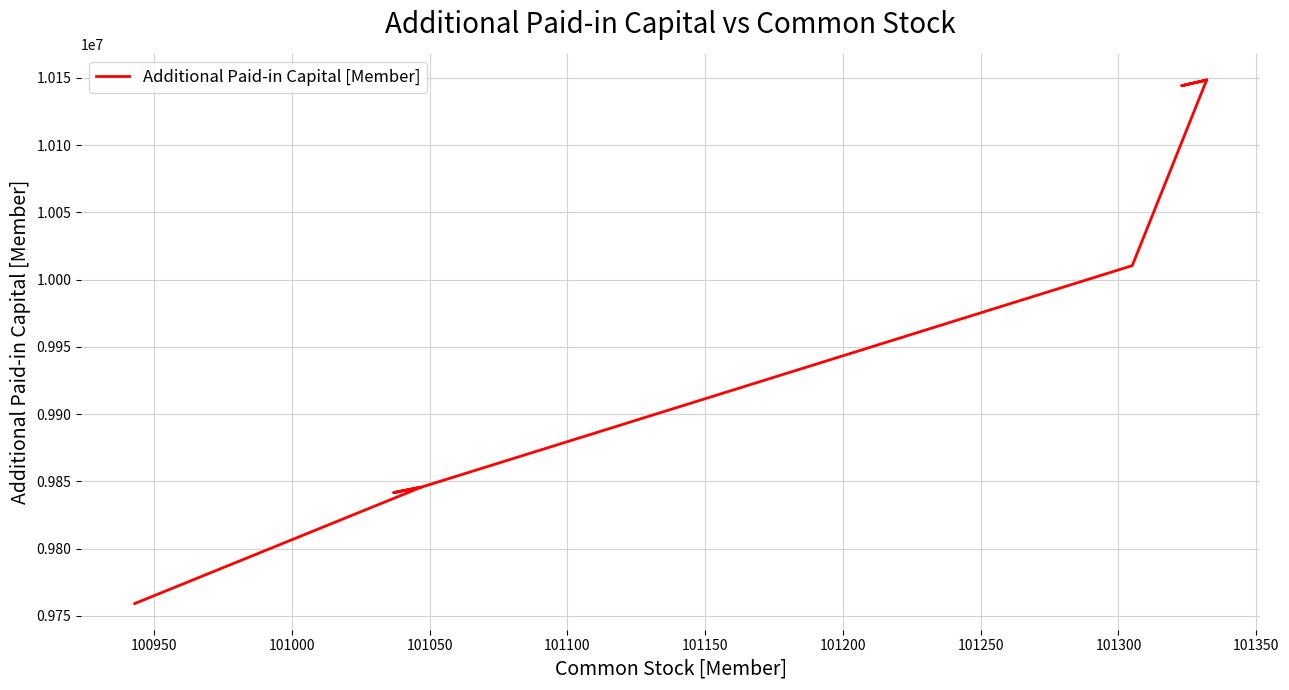

What is the greatest value displayed?

10148502